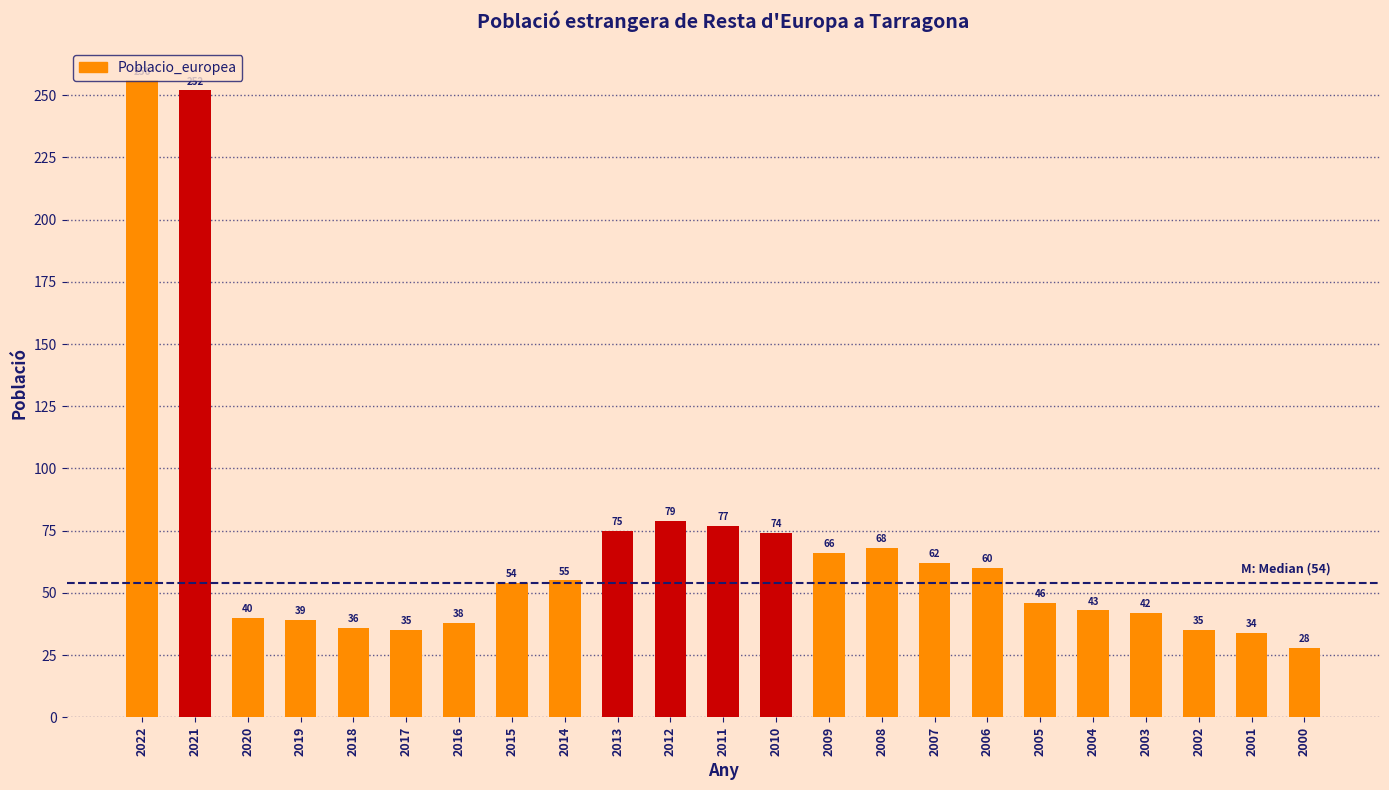

What is the difference between the maximum and minimum values?

228